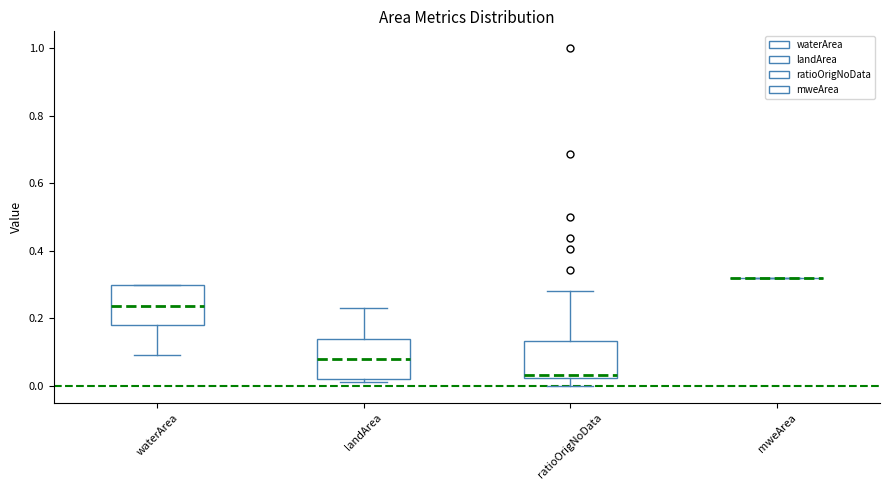

Reading left to right, transcribe this box plot: for each box, give where its median line is, the range the box spans, and where its two whiskers end, as read against the y-axis. The values are not printed on the chart, so give them approximately, as read against the axis.

waterArea: median 0.24, box 0.18 to 0.30, whiskers 0.10 to 0.30
landArea: median 0.08, box 0.02 to 0.14, whiskers 0.02 (just below the box's lower edge) to 0.24
ratioOrigNoData: median 0.04, box 0.02 to 0.14, whiskers 0.00 to 0.28
mweArea: box collapsed to a line at 0.32, whiskers 0.32 to 0.32